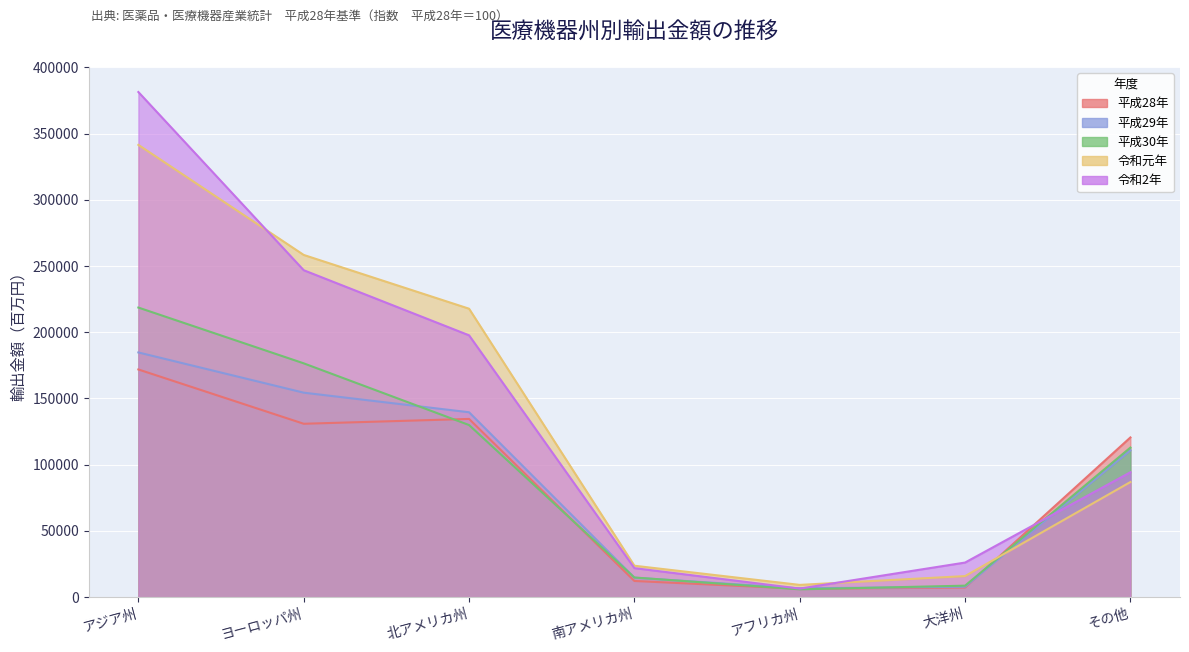

What is the value of the 平成30年 point at the 6th from the left?

8709